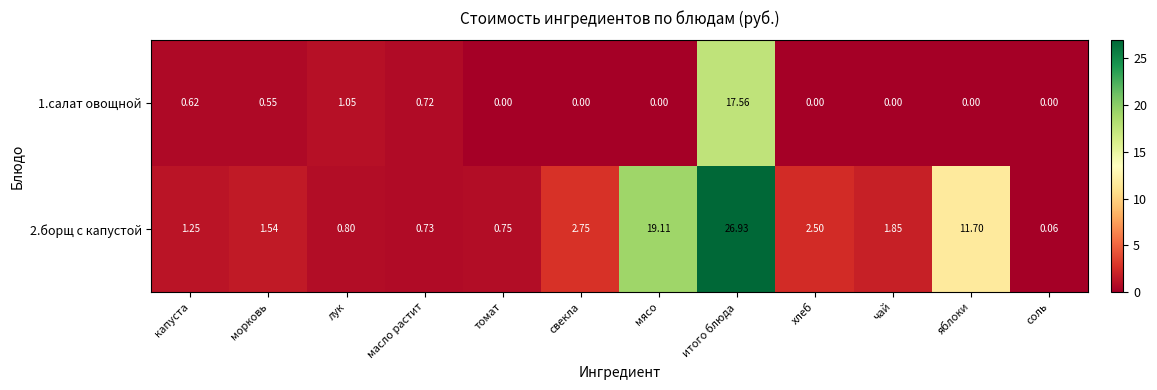

Is the value of 2.борщ с капустой at томат greater than the value of 1.салат овощной at хлеб?

Yes